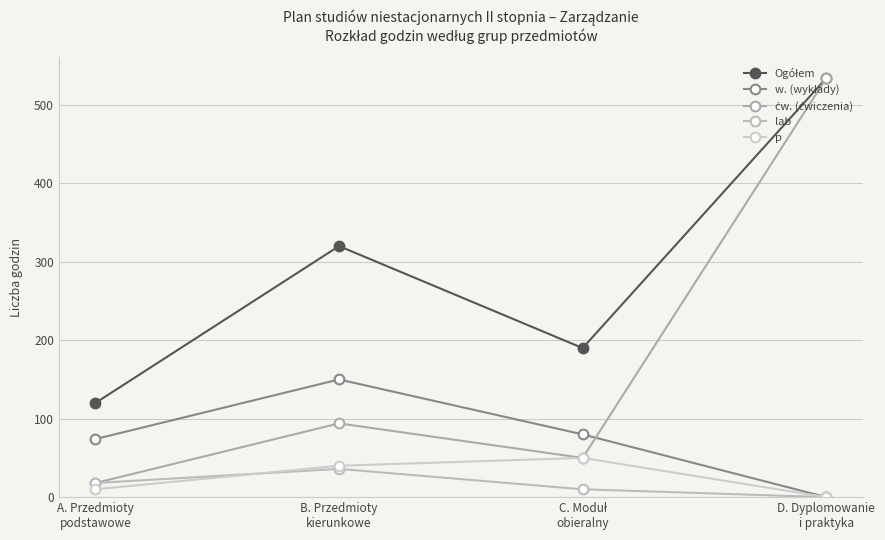

How many lines are shown in the chart?

5